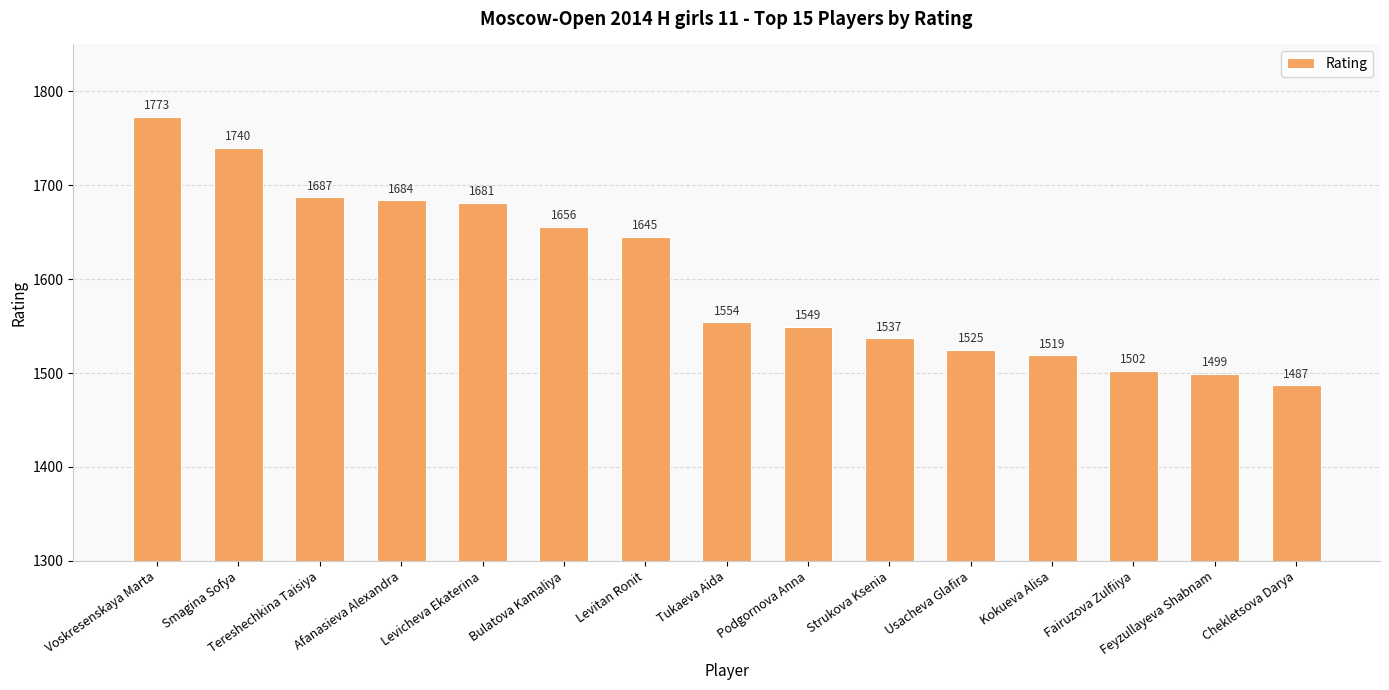

Reading left to right, extract all data points from this chart.

1773	1740	1687	1684	1681	1656	1645	1554	1549	1537	1525	1519	1502	1499	1487